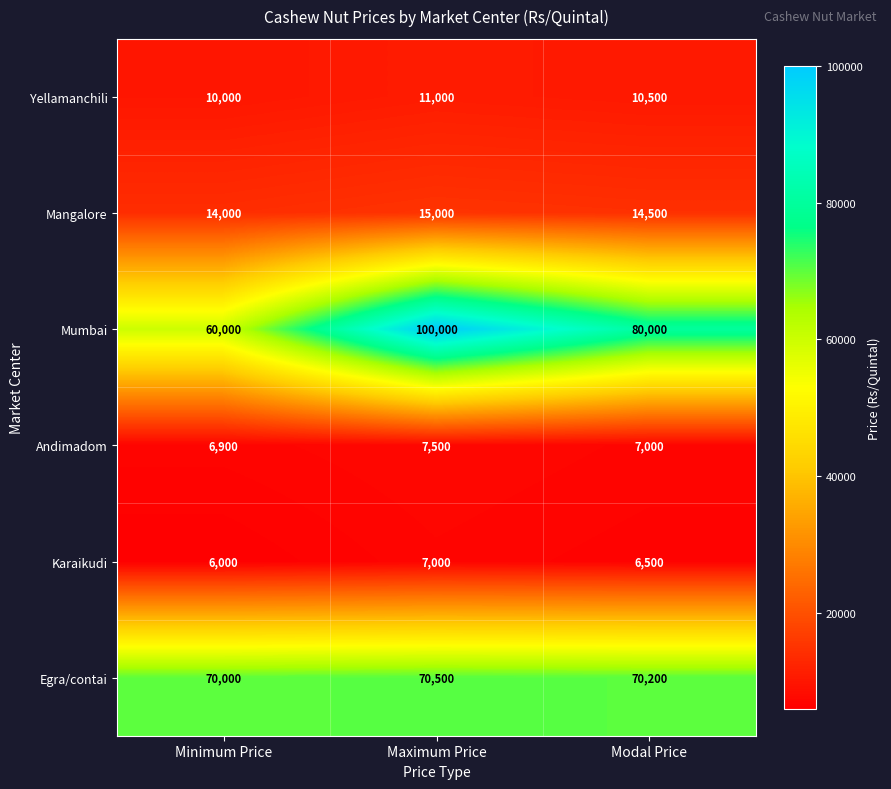

What is the difference between the second highest and minimum values in the Karaikudi series?

500